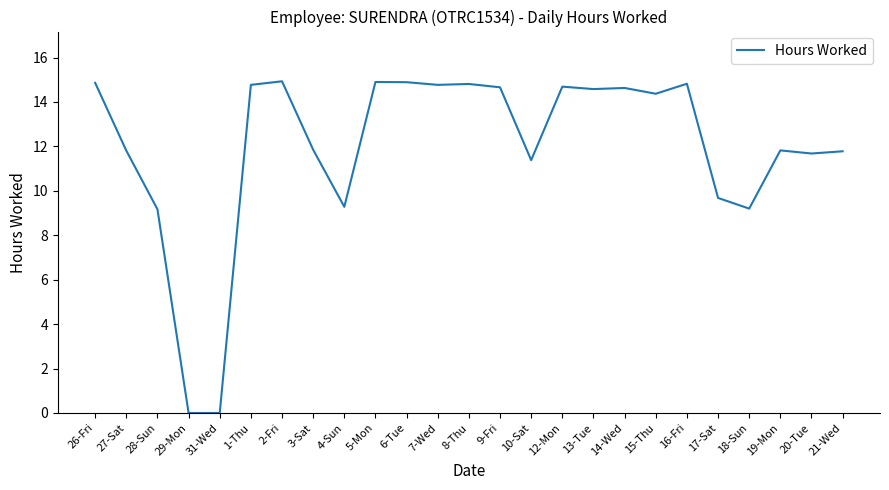

At which label does the data first exceed 14?

26-Fri